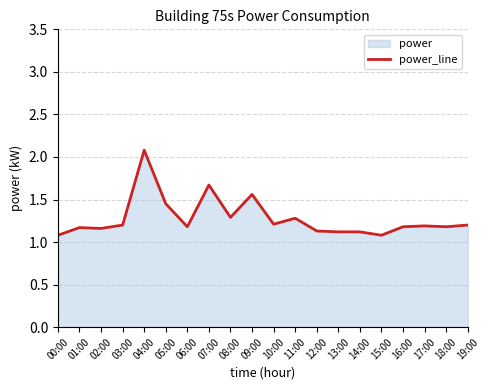

How many interior local valleys (lower than both neighbors) does the data have?

6